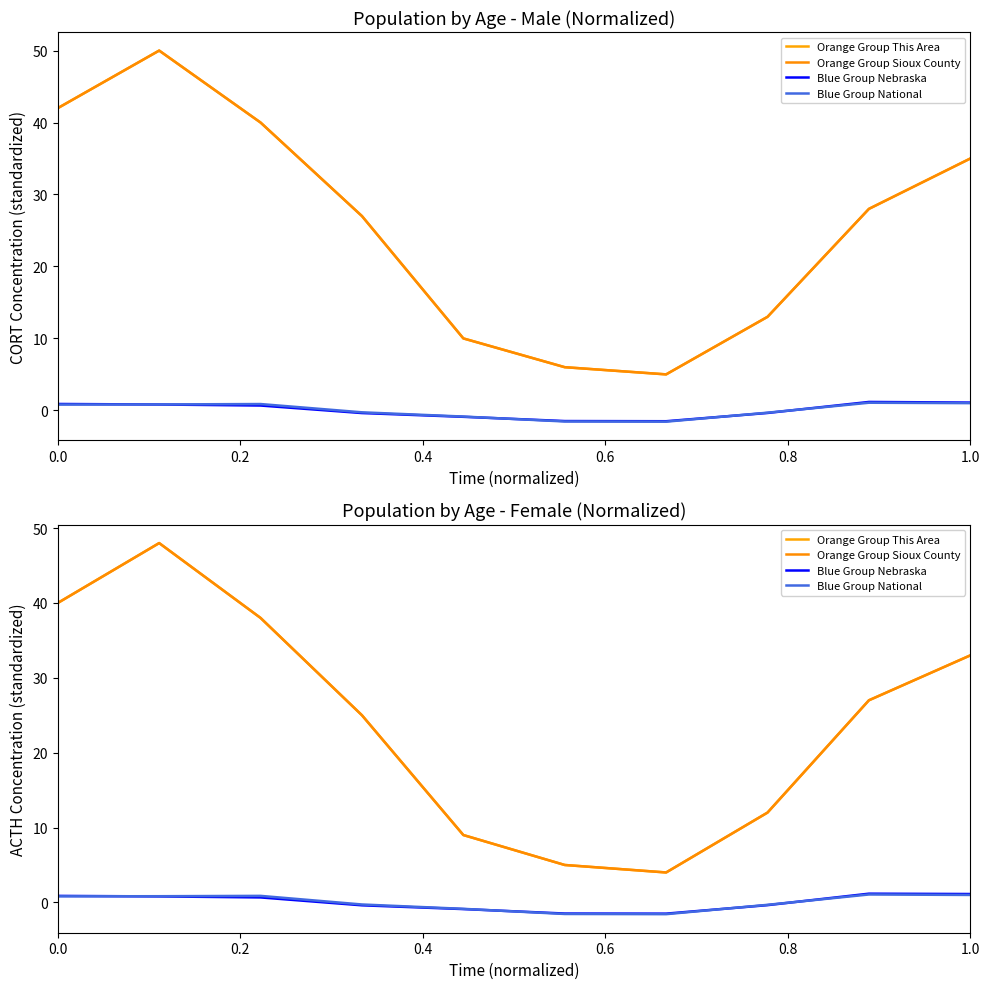

How many lines are shown in the chart?

4